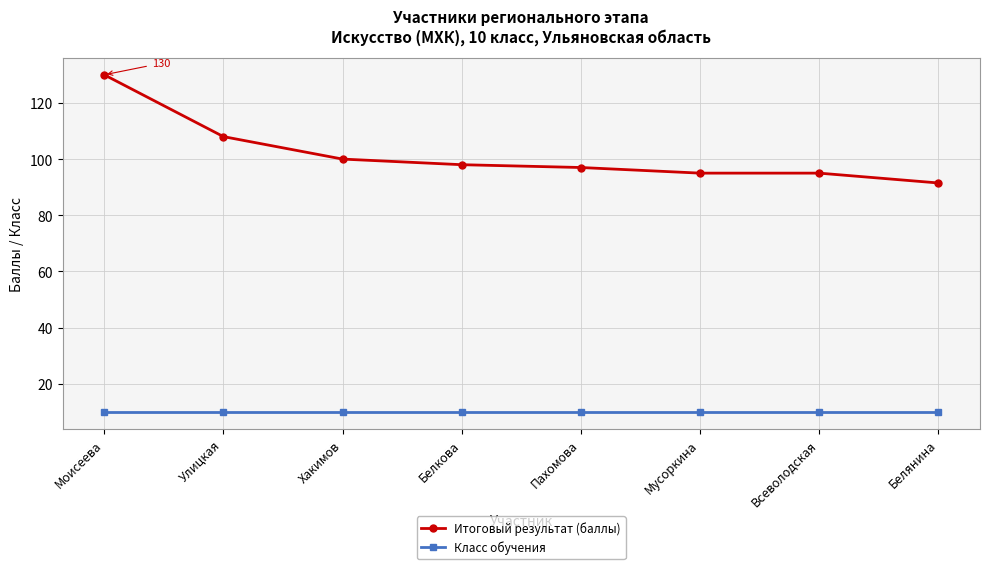

Is it true that Итоговый результат (баллы) equals 61.8 at Всеволодская?

False